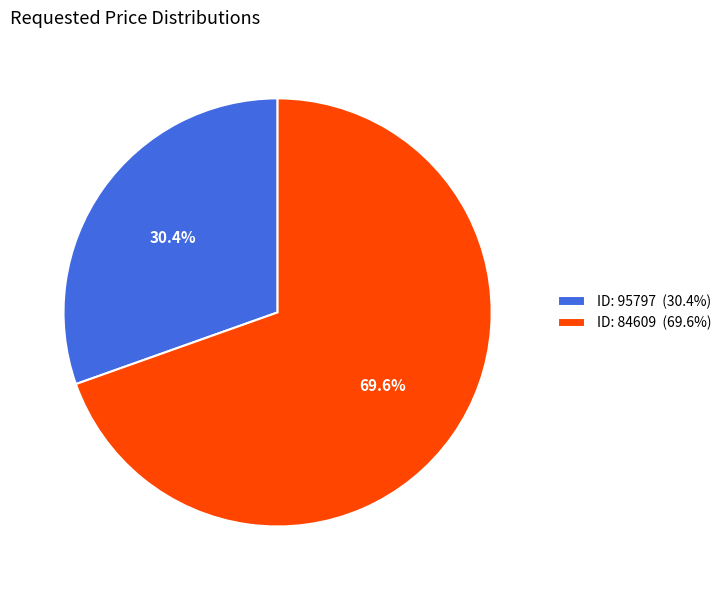

Is the sum of ID: 84609 (69.6%) and ID: 95797 (30.4%) greater than half?

Yes